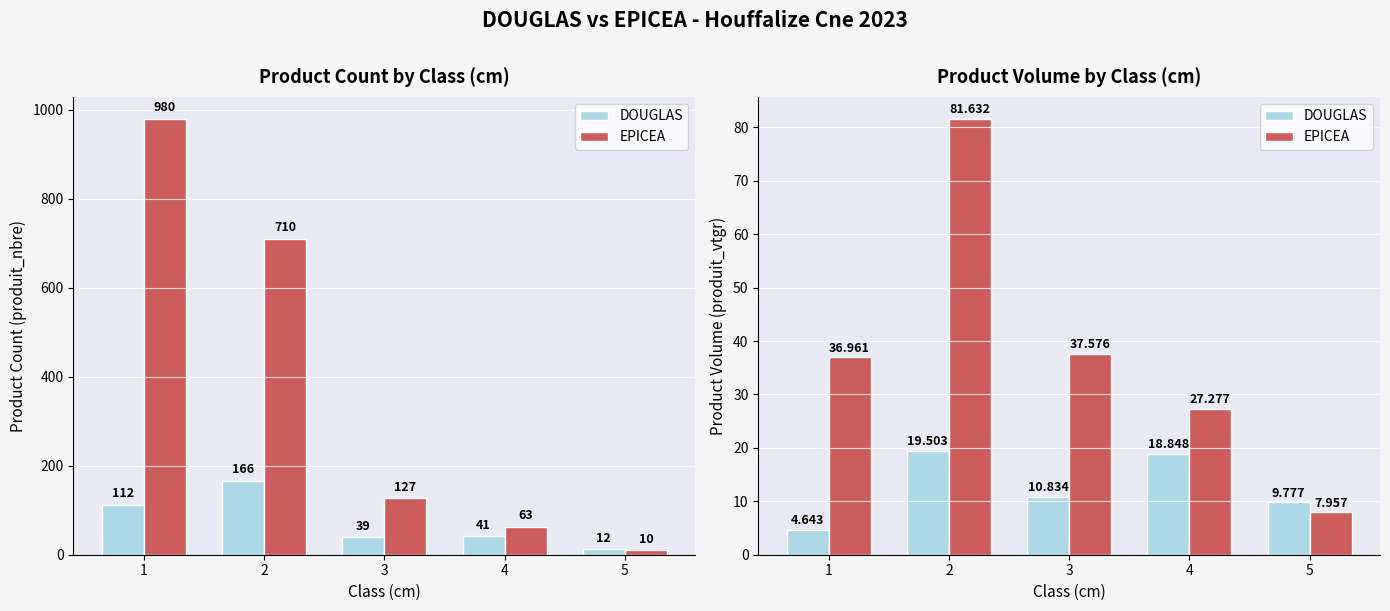

The EPICEA series shows 37.0 at 1. True or false?

True